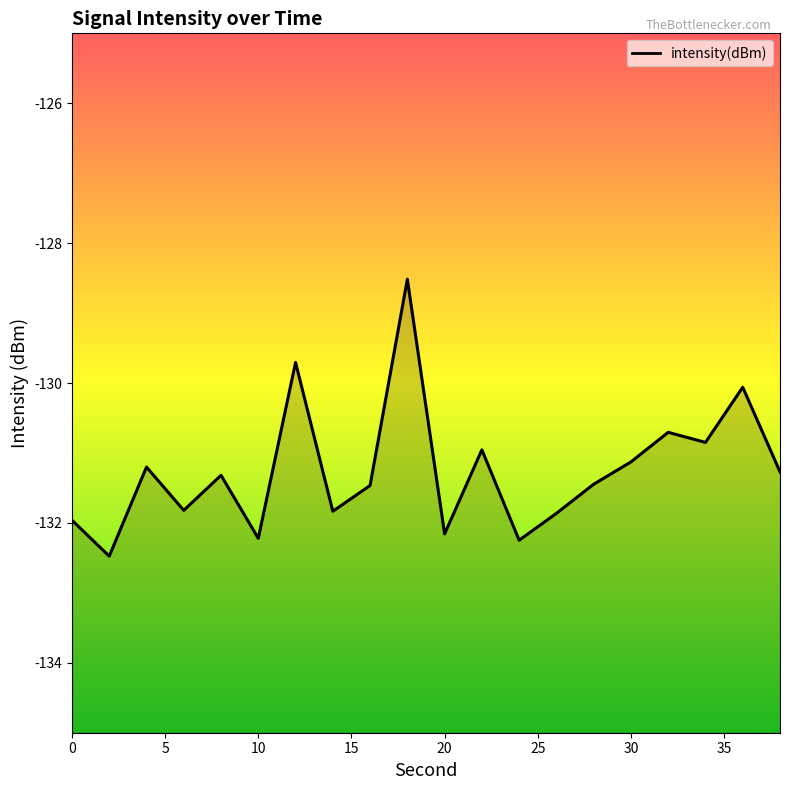

What is the average value?

-131.3